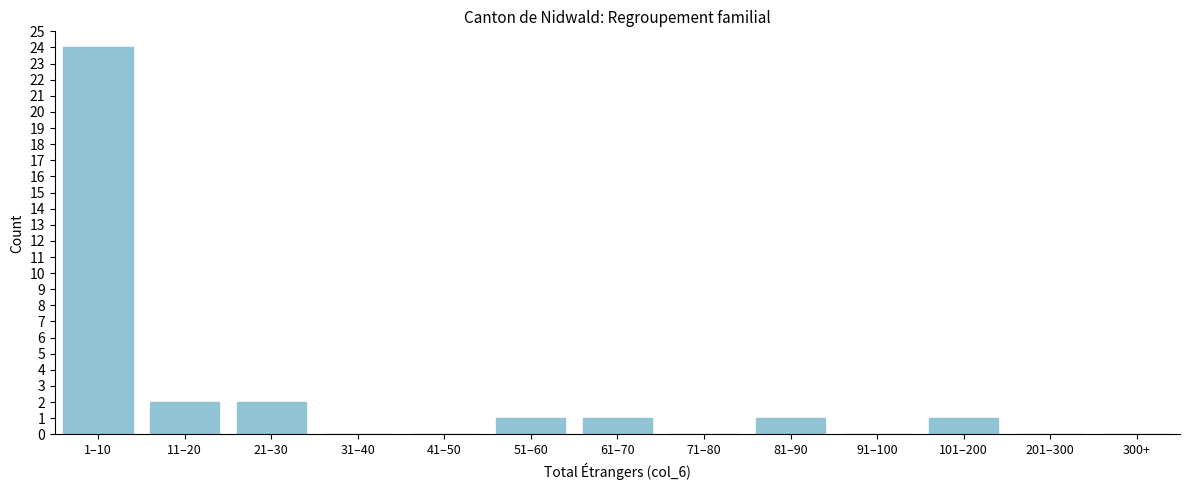

Reading left to right, extract all data points from this chart.

1–10=24	11–20=2	21–30=2	31–40=0	41–50=0	51–60=1	61–70=1	71–80=0	81–90=1	91–100=0	101–200=1	201–300=0	300+=0